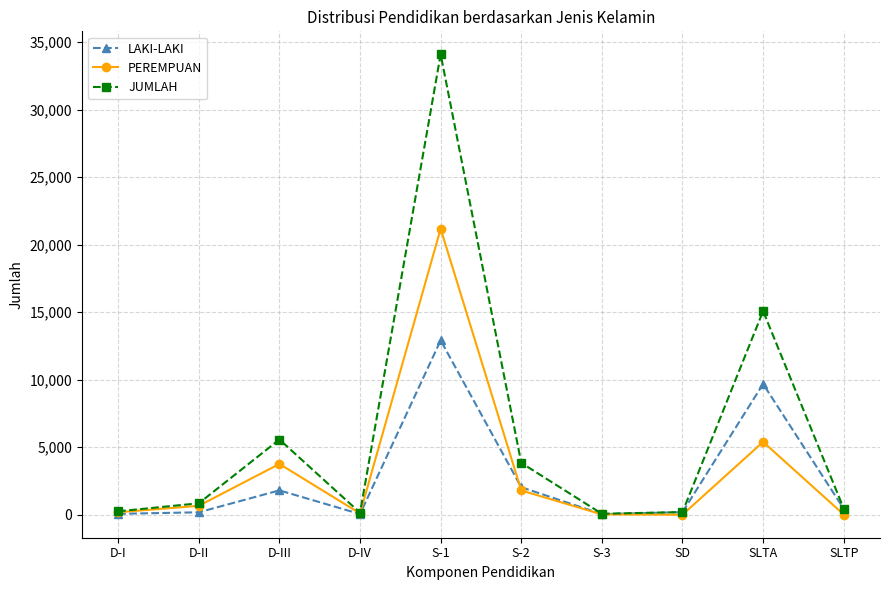

At which label is PEREMPUAN closest to 10592?

SLTA